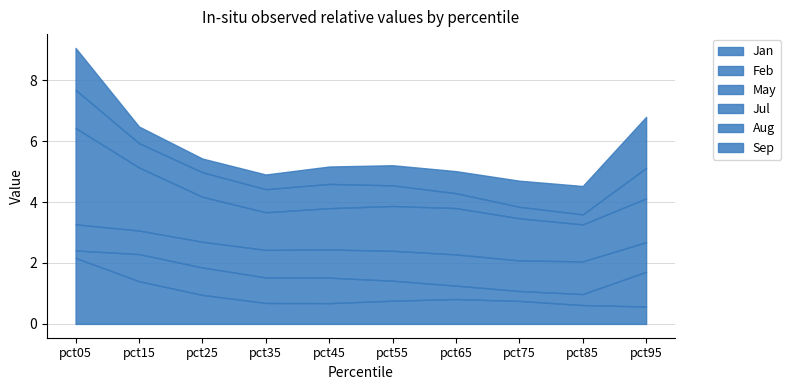

Which series has the largest total across all categories?

Jul